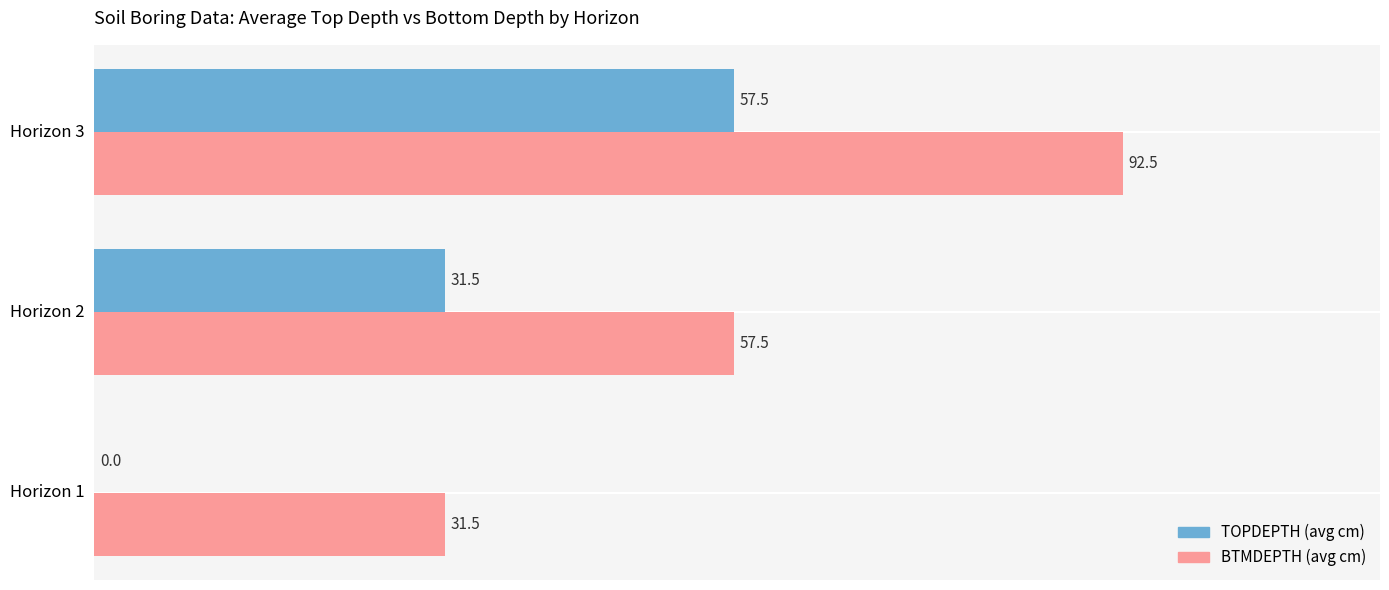

At which label is BTMDEPTH (avg cm) closest to 62?

Horizon 2